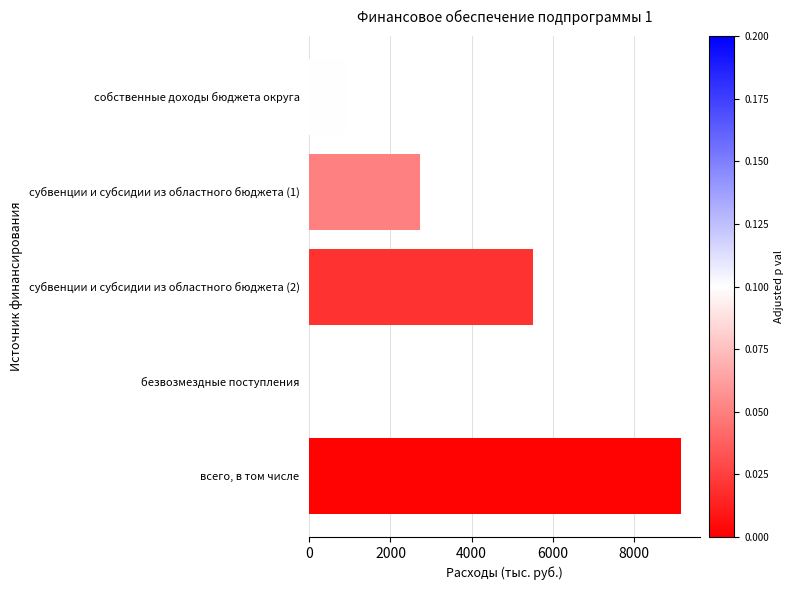

At which label is the value closest to 4583?

субвенции и субсидии из областного бюджета (2)